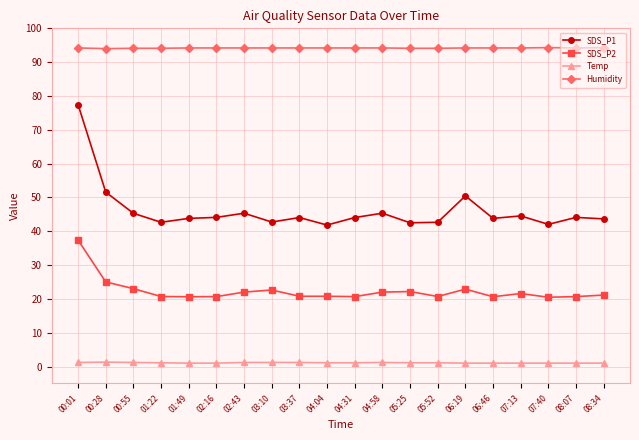

Rank the series by their average value, from highest to lowest.

Humidity, SDS_P1, SDS_P2, Temp